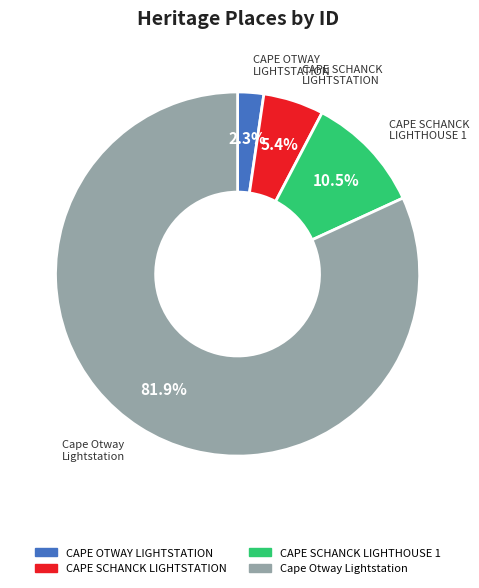

Do CAPE SCHANCK LIGHTHOUSE 1 and CAPE OTWAY LIGHTSTATION together represent more than half of the pie?

No